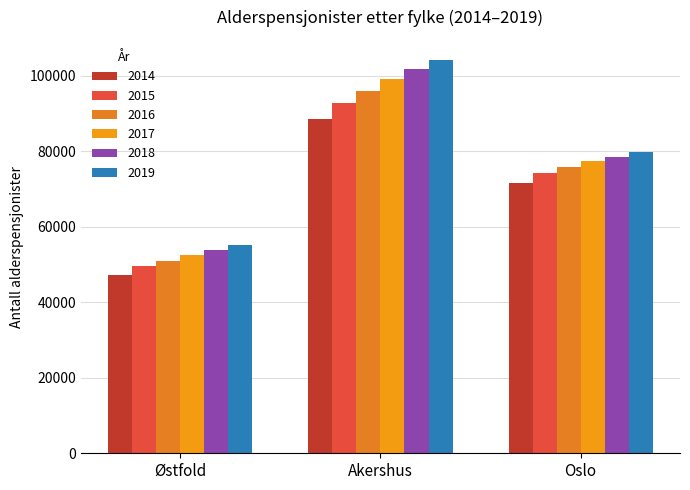

Rank the series by their average value, from lowest to highest.

2014, 2015, 2016, 2017, 2018, 2019